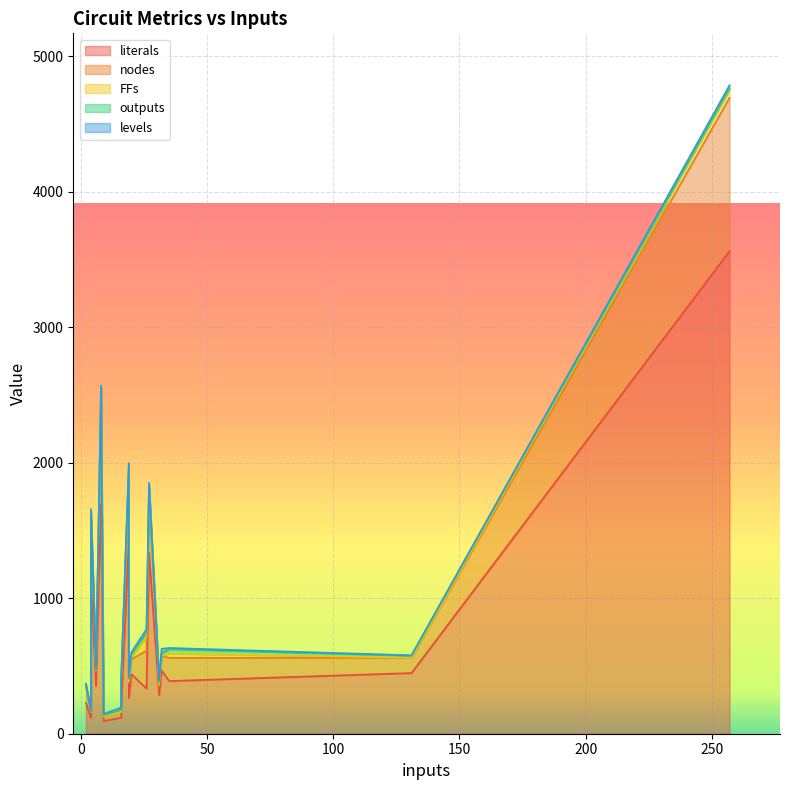

What is the lowest value of the outputs series?

1